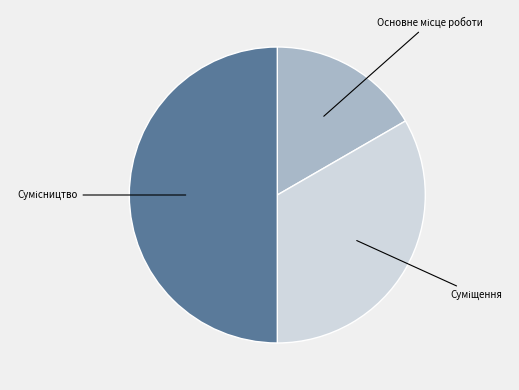

Is there any slice that represents more than half of the pie?

No